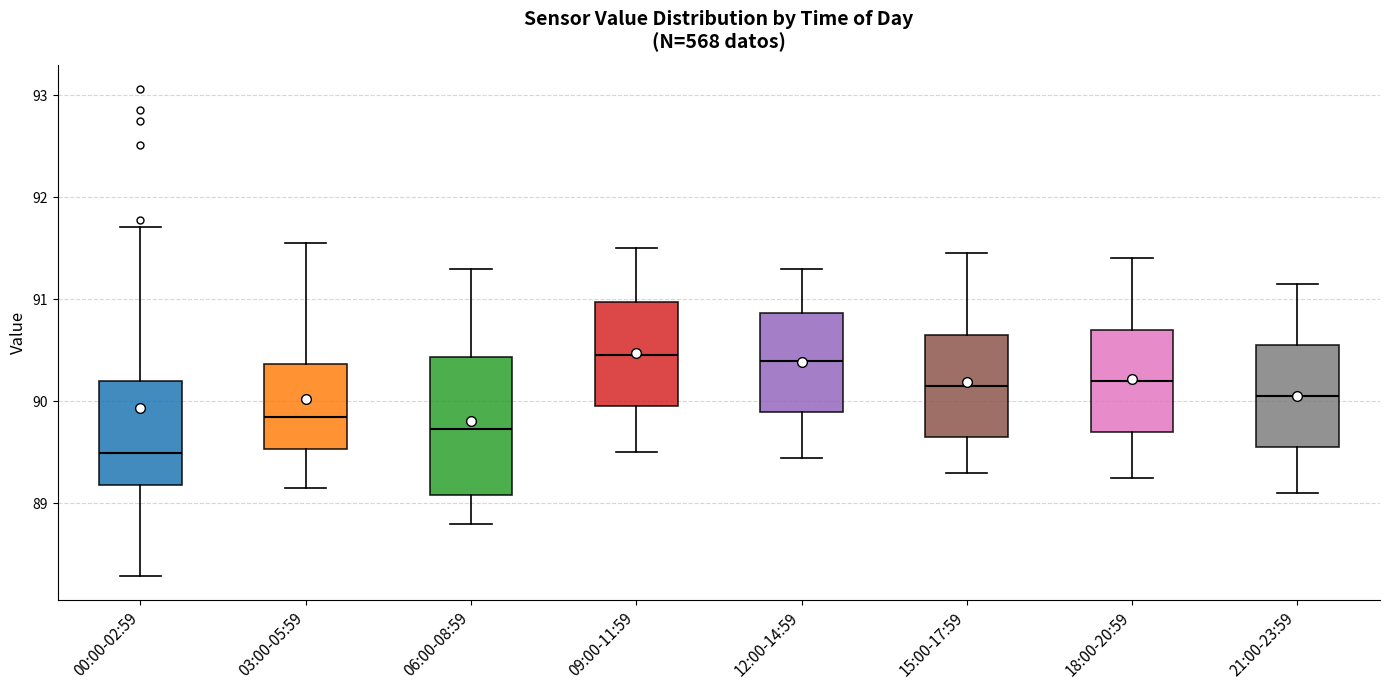

Which box is the tallest, from its lower edge to its upper edge?

06:00-08:59